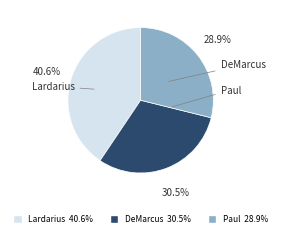

To the nearest percent, what is the combined percentage of Lardarius and DeMarcus?

71%